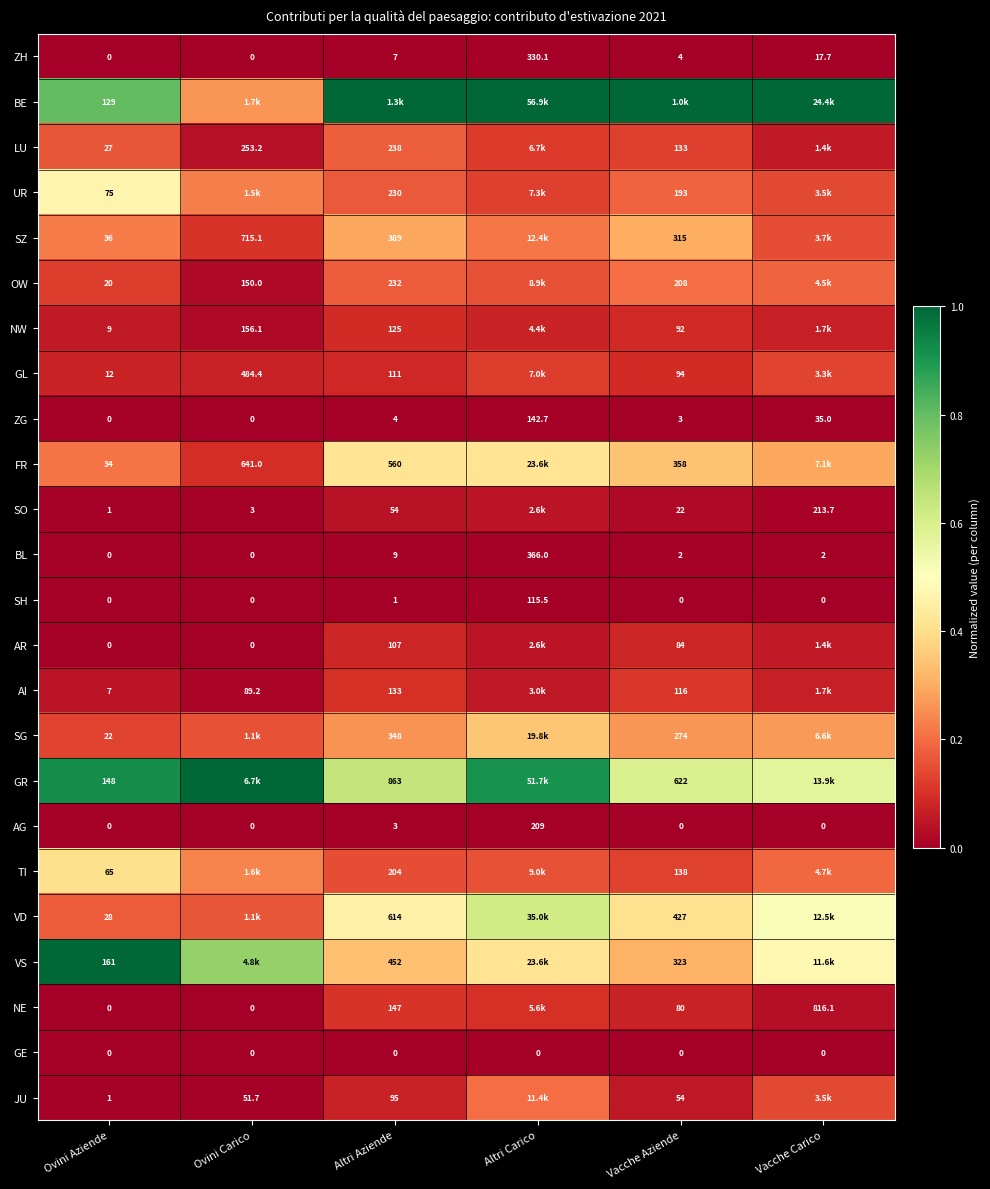

Is the value of SZ at Ovini Carico greater than the value of SO at Vacche Carico?

Yes